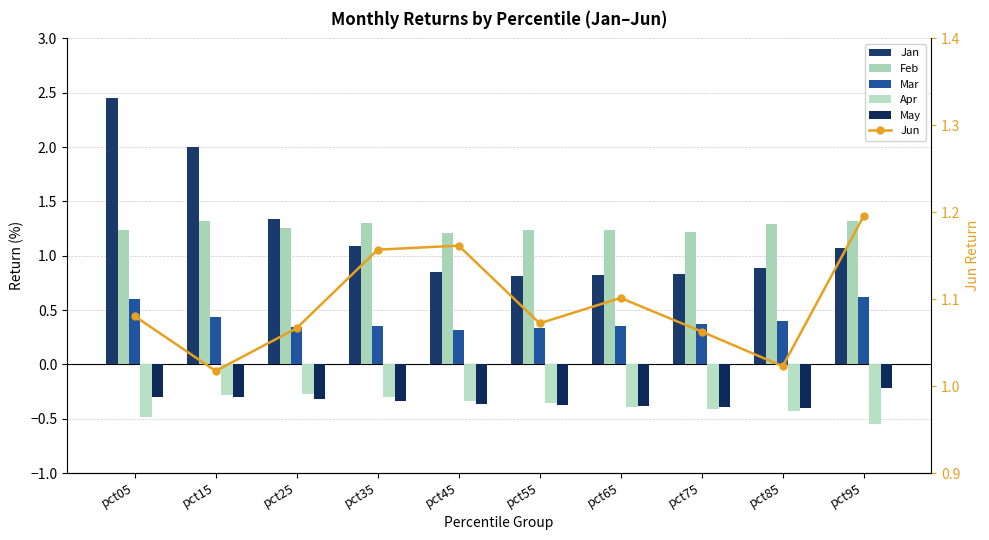

What are all the series names shown in the legend?

Jan, Feb, Mar, Apr, May, Jun